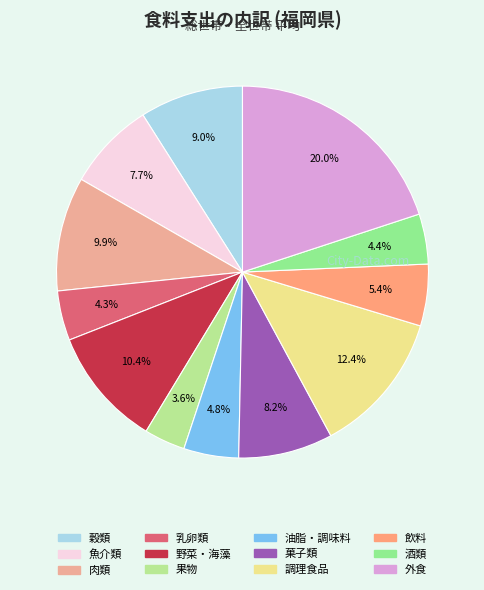

Count the number of slices in the pie.

12